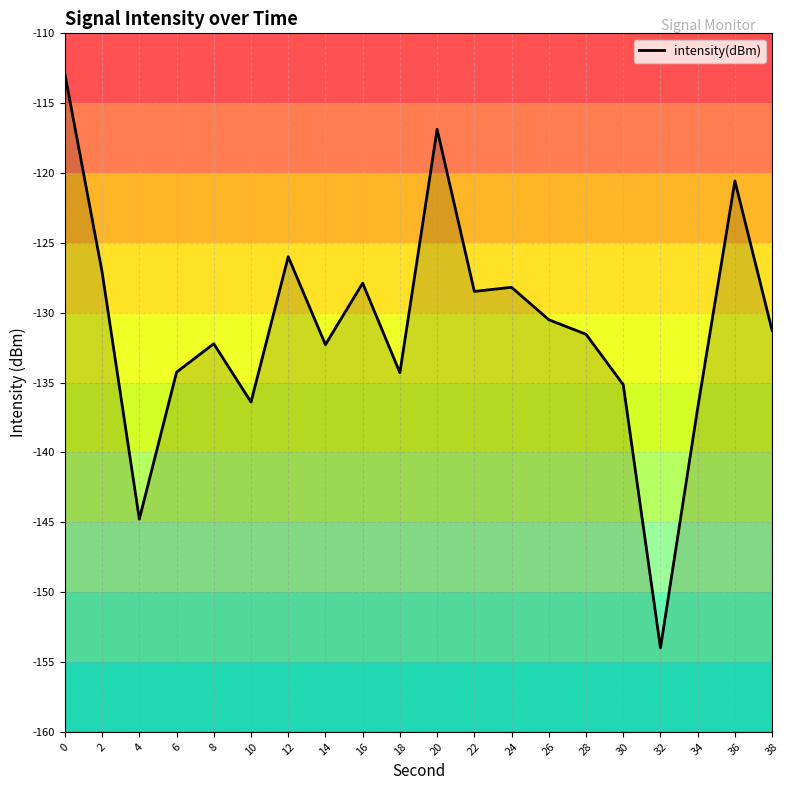

The chart shows a value of -112.9 at 0. True or false?

True